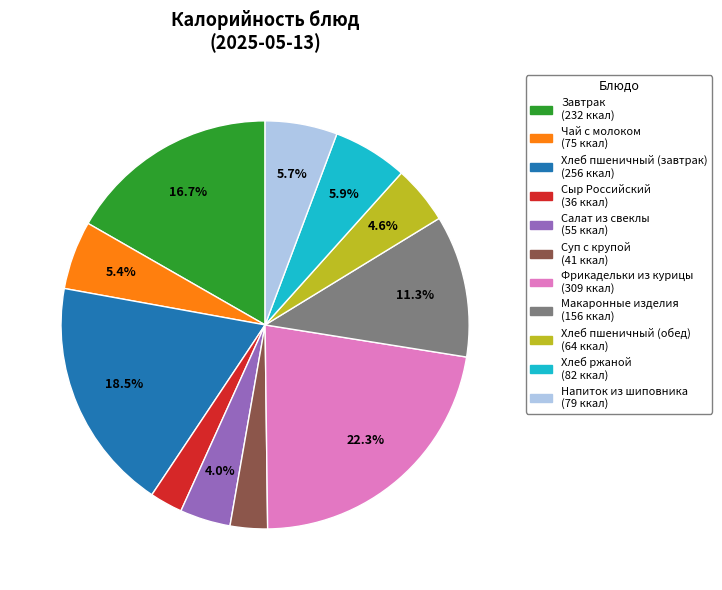

To the nearest percent, what is the average slice percentage?

9%